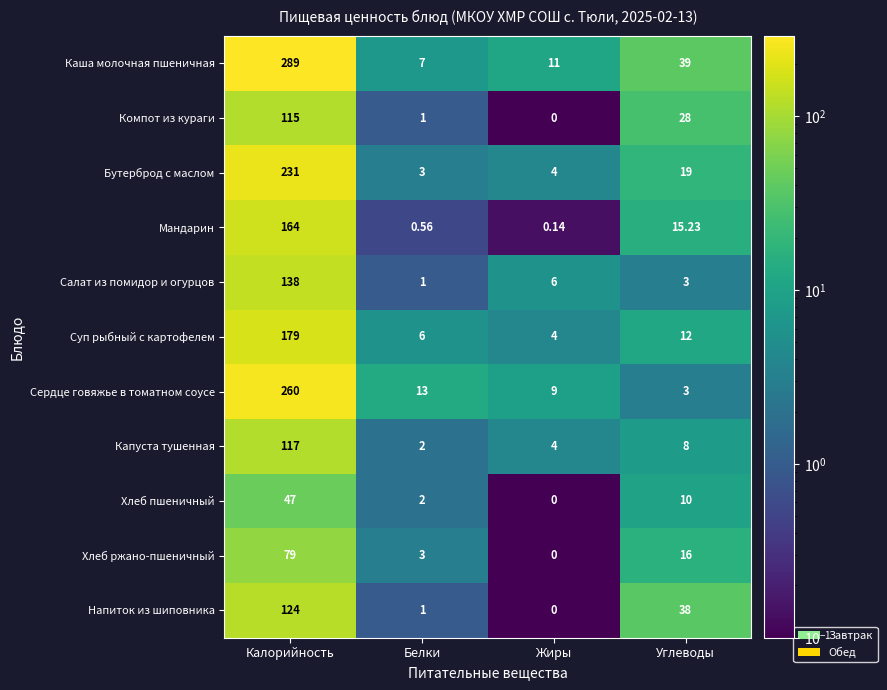

Rank the series by their maximum value, from lowest to highest.

Хлеб пшеничный, Хлеб ржано-пшеничный, Компот из кураги, Капуста тушенная, Напиток из шиповника, Салат из помидор и огурцов, Мандарин, Суп рыбный с картофелем, Бутерброд с маслом, Сердце говяжье в томатном соусе, Каша молочная пшеничная